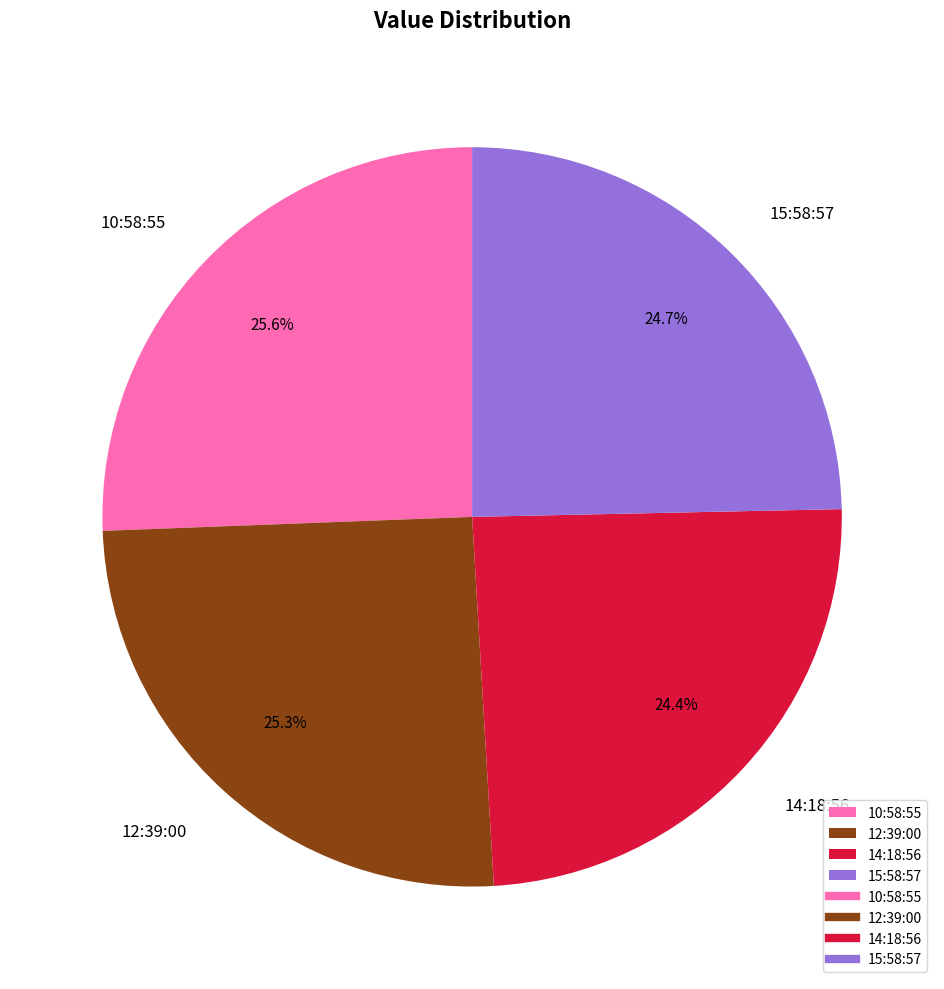

Combined, what portion of the pie is 12:39:00 and 14:18:56?

49.7%